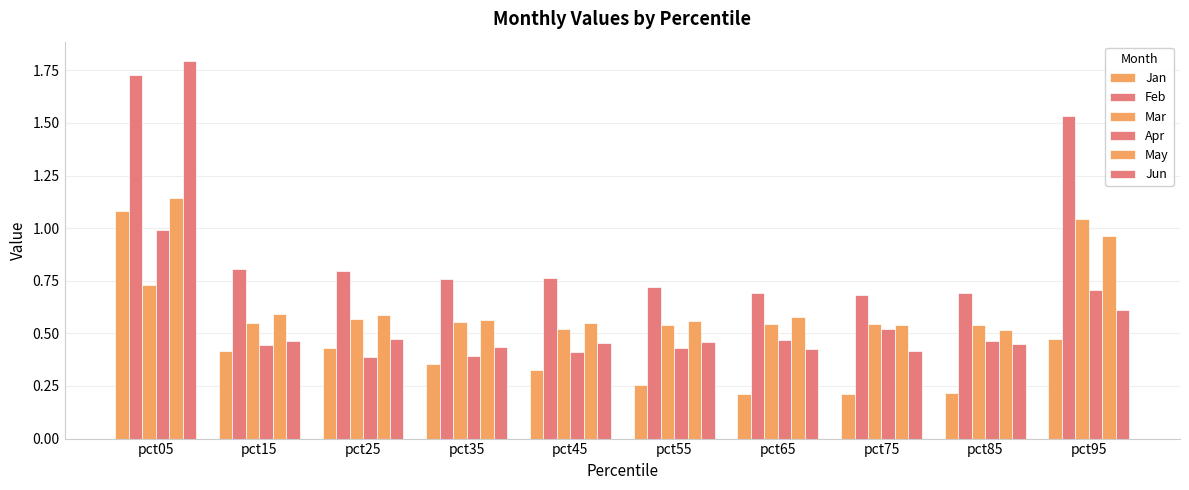

What is the value of the Jun bar at the 3rd from the left?

0.5